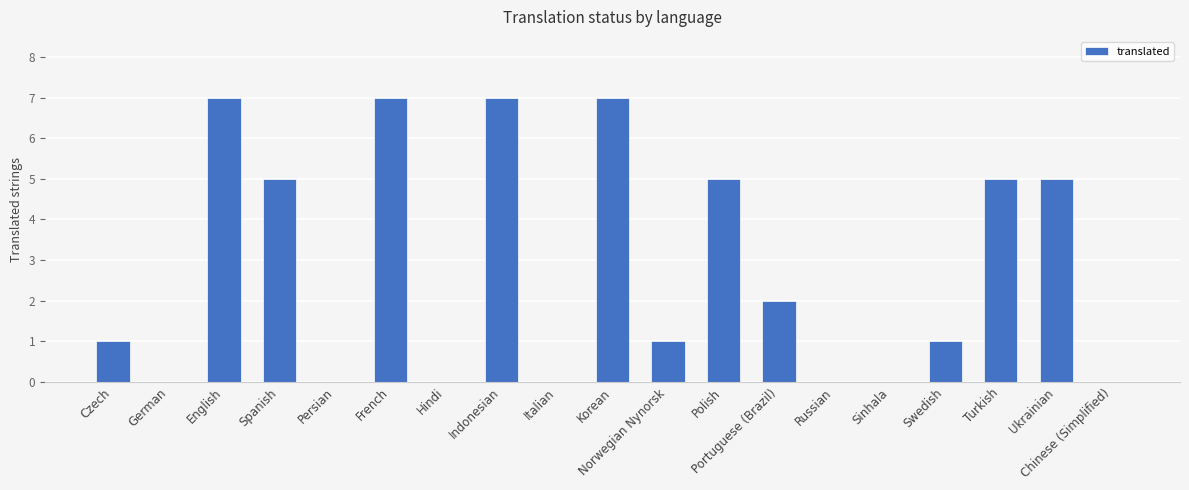

At which label is the value closest to 3?

Portuguese (Brazil)